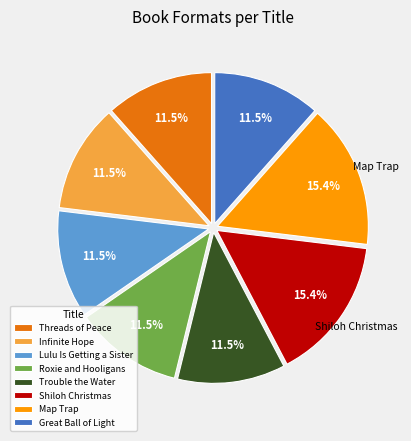

To the nearest percent, what is the difference between the largest and smallest slice percentages?

4%